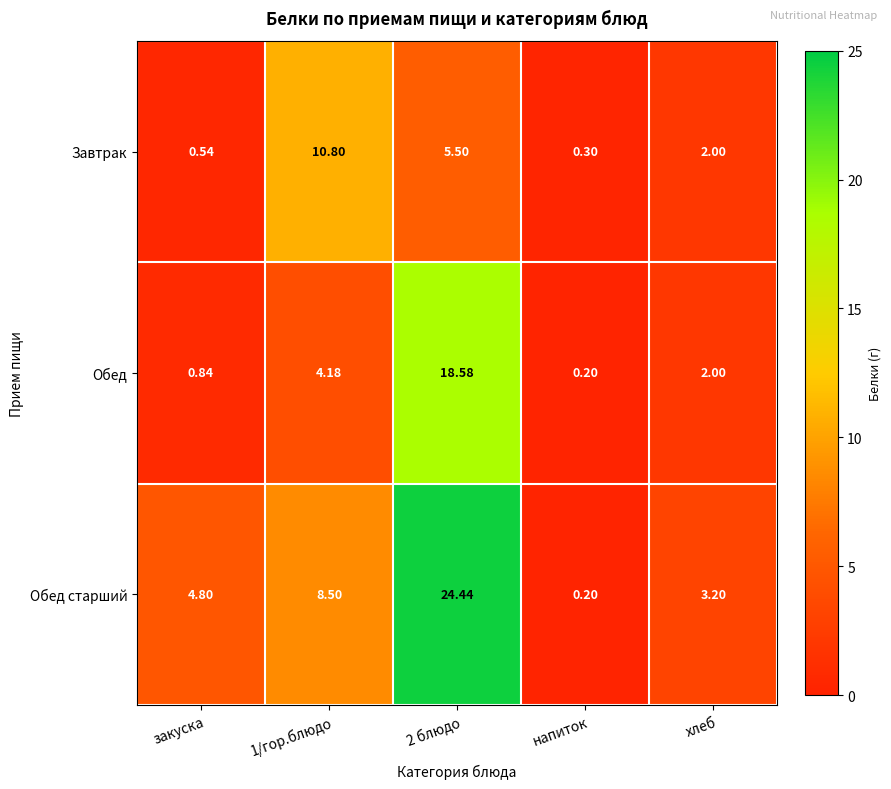

At how many categories does at least one series exceed 20?

1